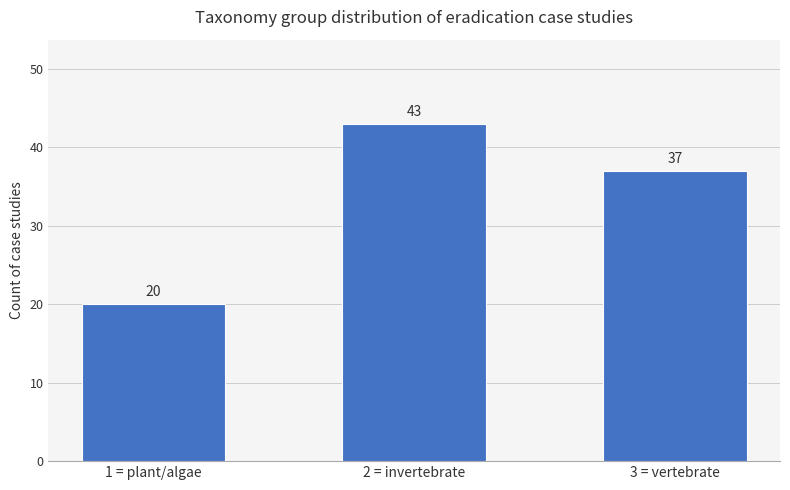

Which category has the lowest value across all series?

1 = plant/algae